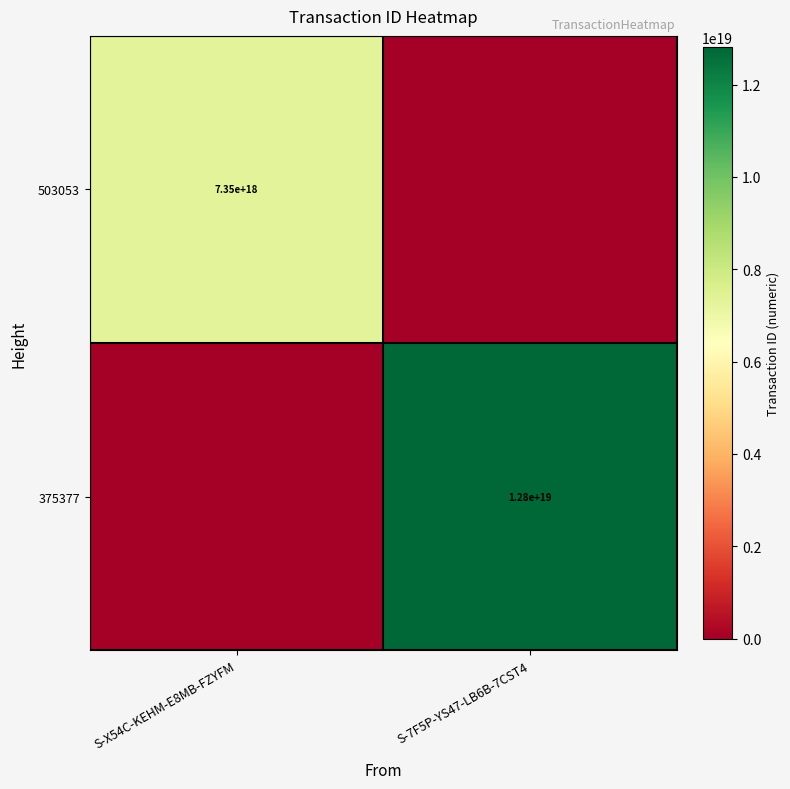

Is it true that 503053 equals 2692778405438626816 at S-X54C-KEHM-E8MB-FZYFM?

False